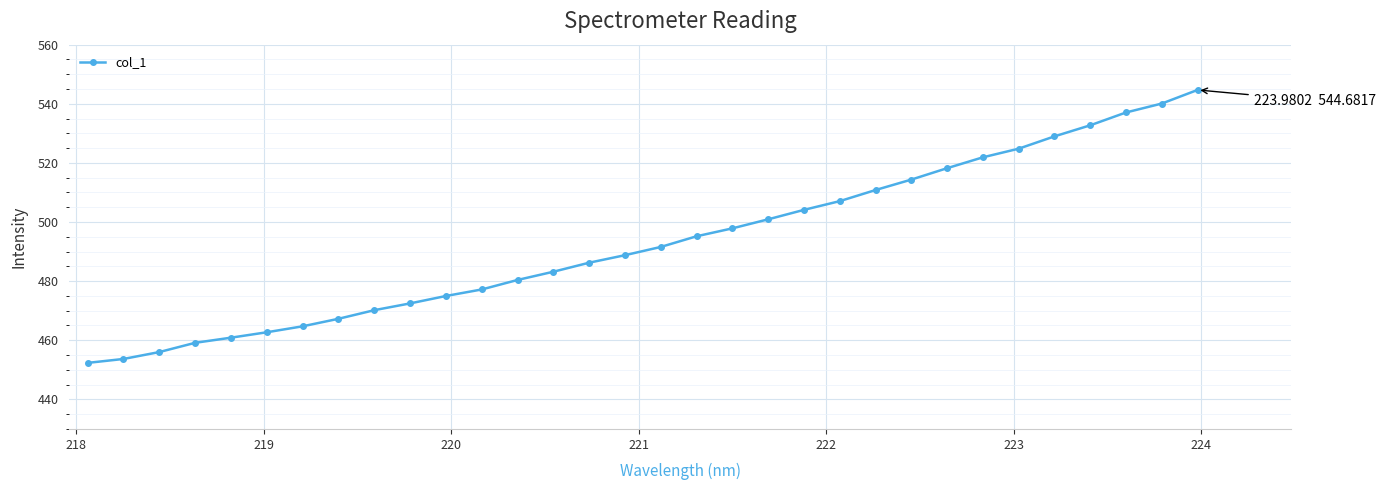

How many series are shown in this chart?

1